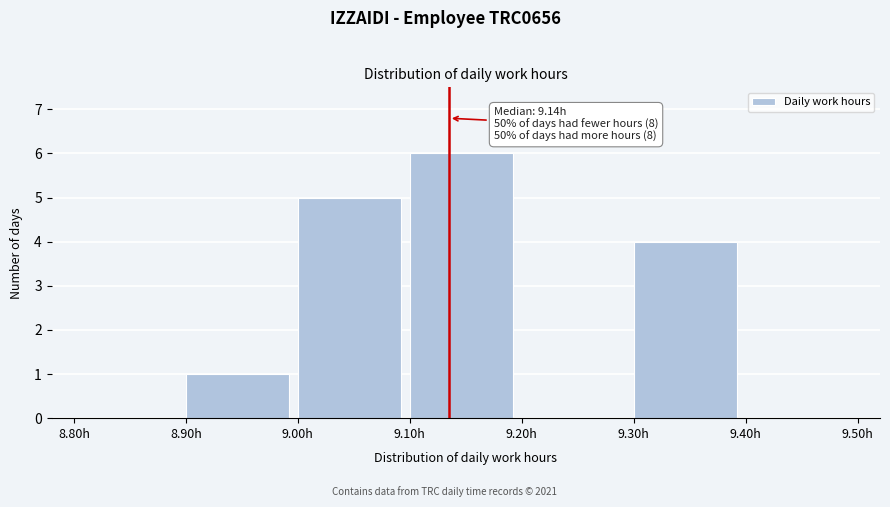

Over which range of the x-axis is the bar tallest?

9.1 to 9.2